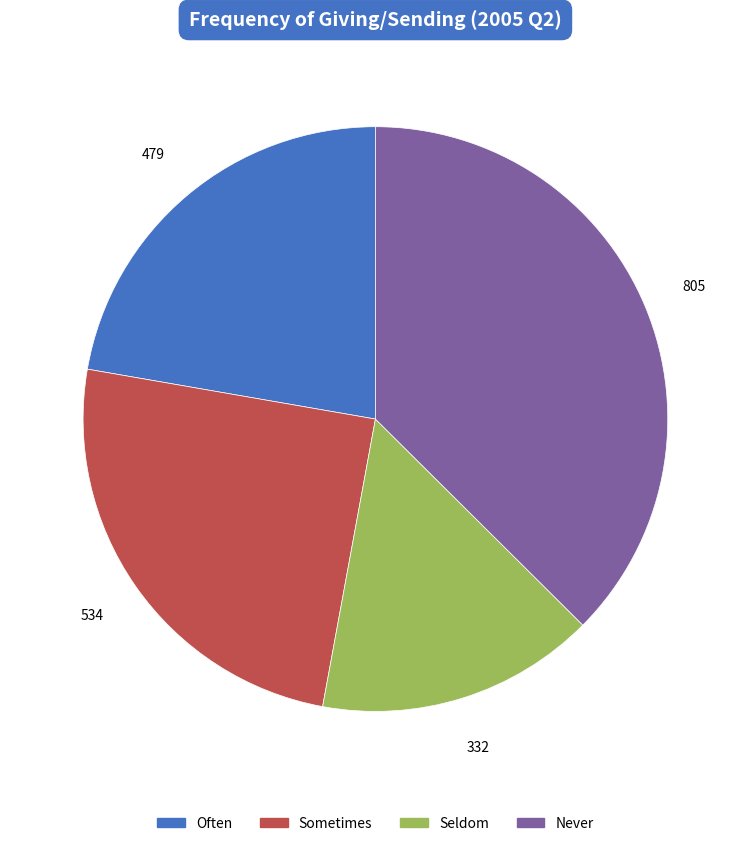

How many segments does this pie chart have?

4